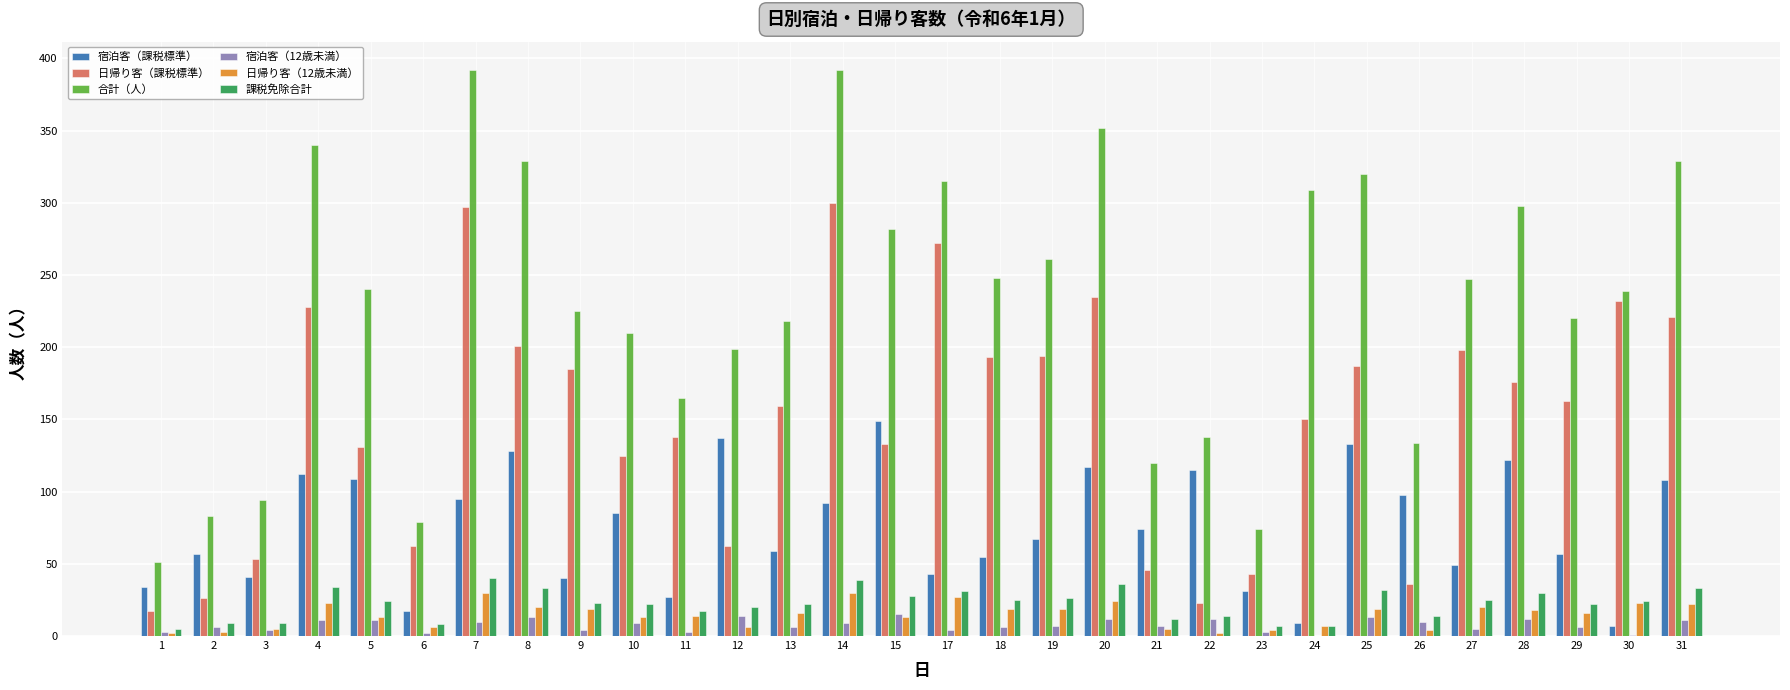

The value of 日帰り客（12歳未満） at 20 is 24. True or false?

True